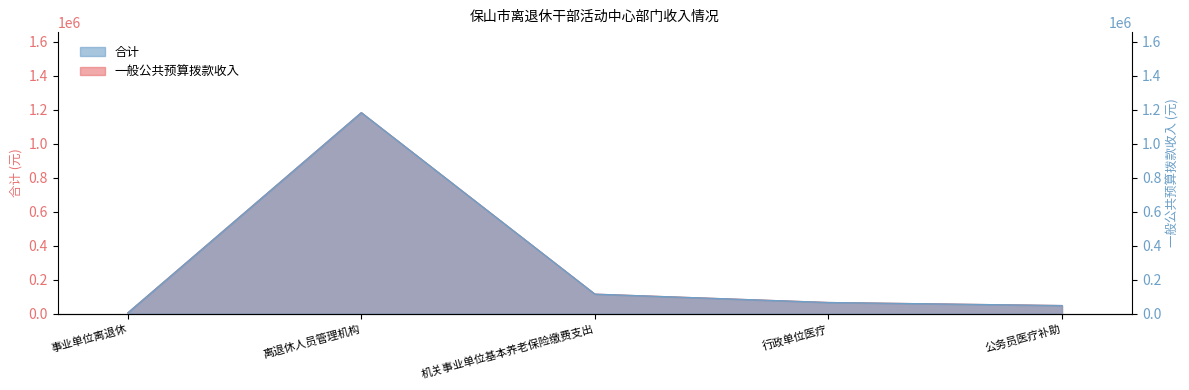

Which has a higher value, 行政单位医疗 or 离退休人员管理机构?

离退休人员管理机构